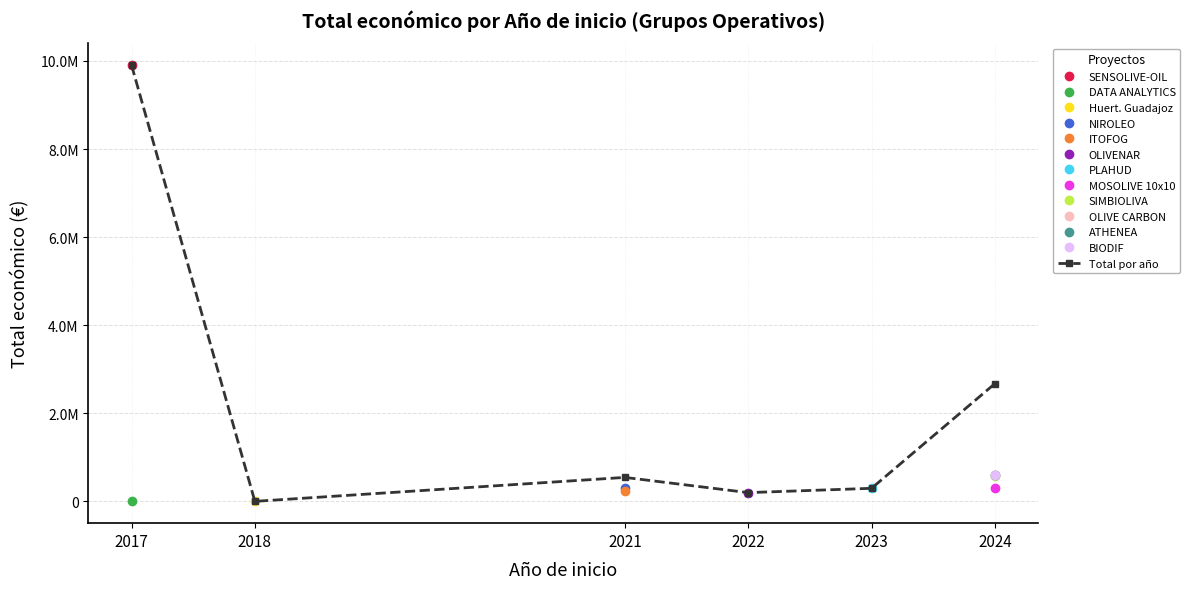

The value at 2022 is 329669. True or false?

False